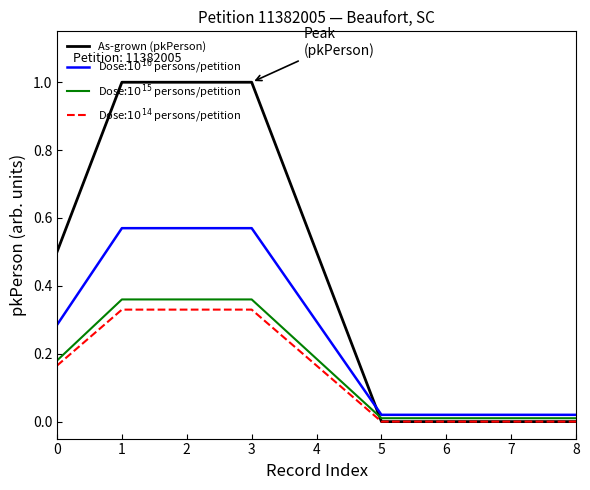

The value of Dose:$10^{16}$ persons/petition at 7 is 0.0. True or false?

True